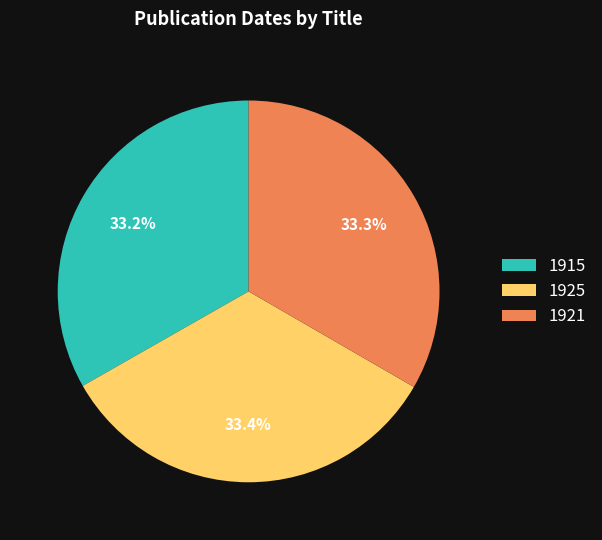

How many slices are in this pie chart?

3